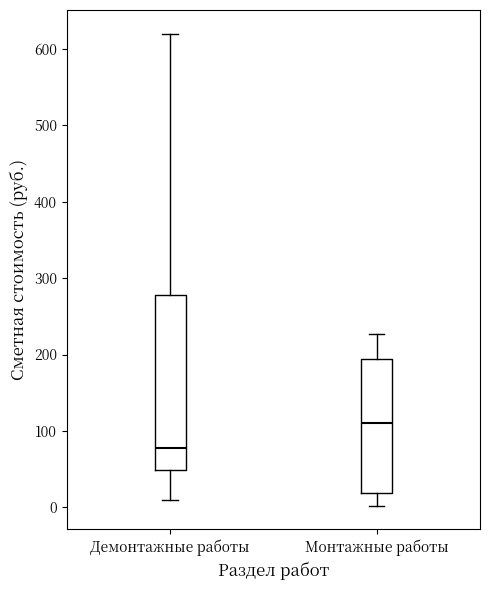

Reading left to right, transcribe this box plot: for each box, give where its median line is, the range the box spans, and where its two whiskers end, as read against the y-axis. The values are not printed on the chart, so give them approximately, as read against the axis.

Демонтажные работы: median 80, box 50 to 280, whiskers 10 to 620
Монтажные работы: median 110, box 20 to 190, whiskers 0 to 230